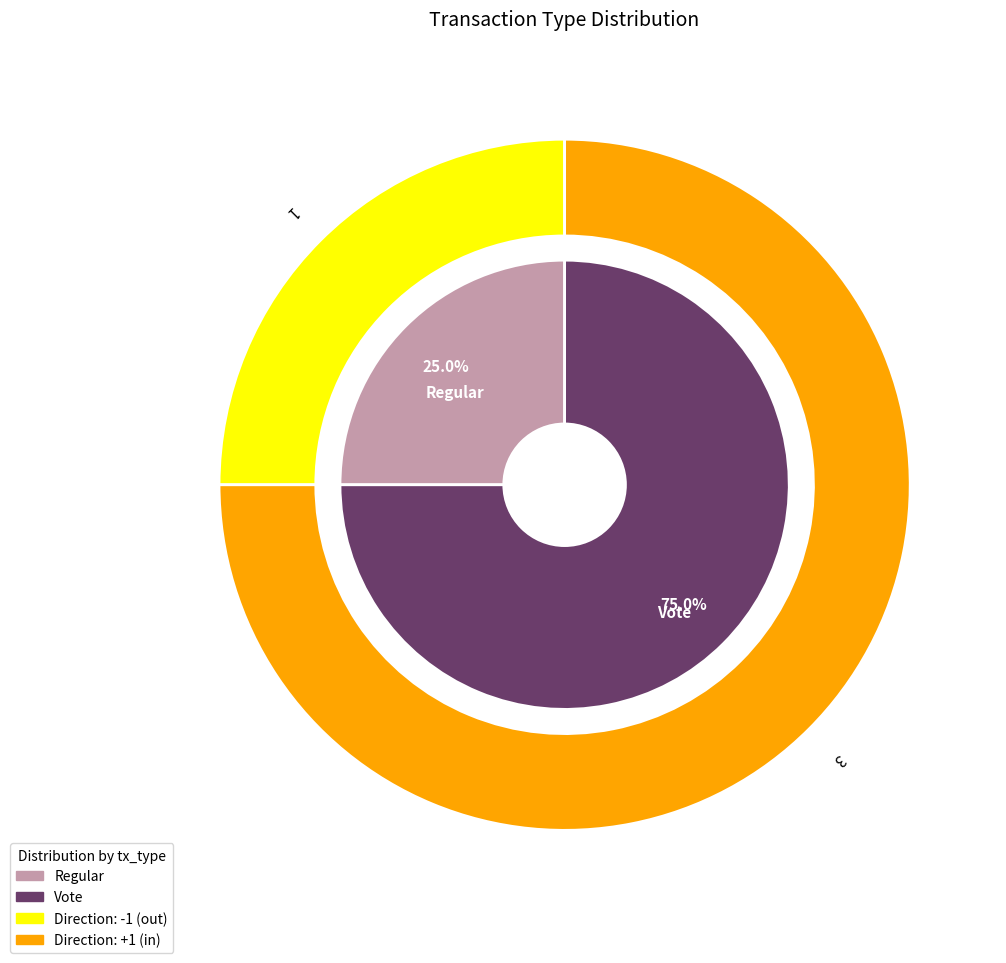

Between Regular and Vote, which is larger?

Vote